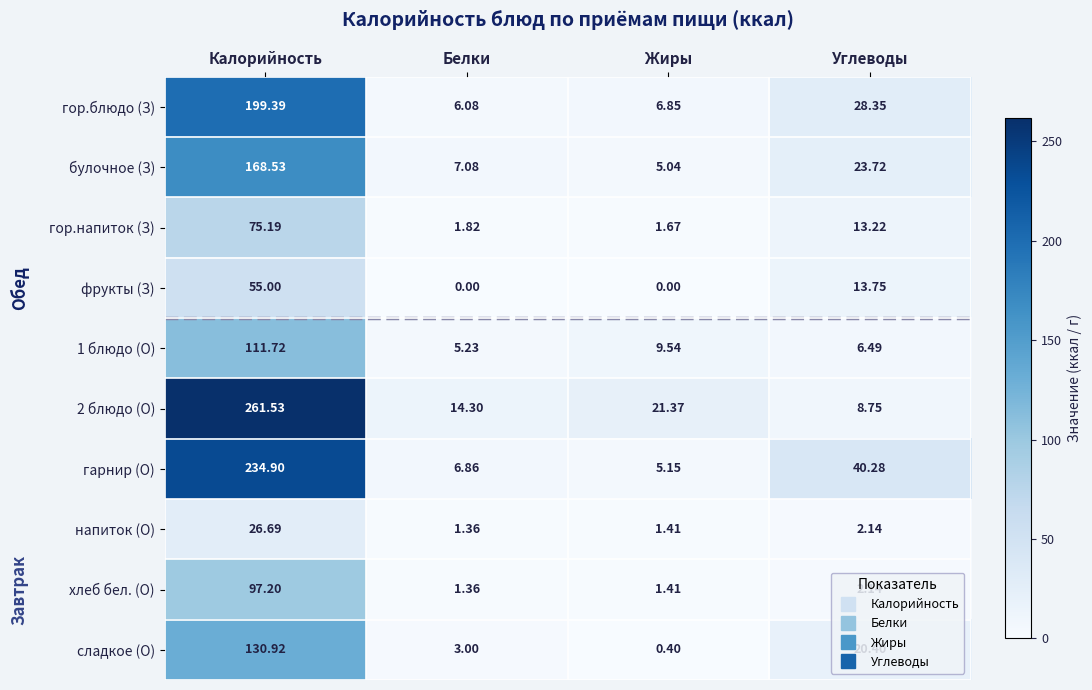

What is the maximum value shown in the chart?

261.5